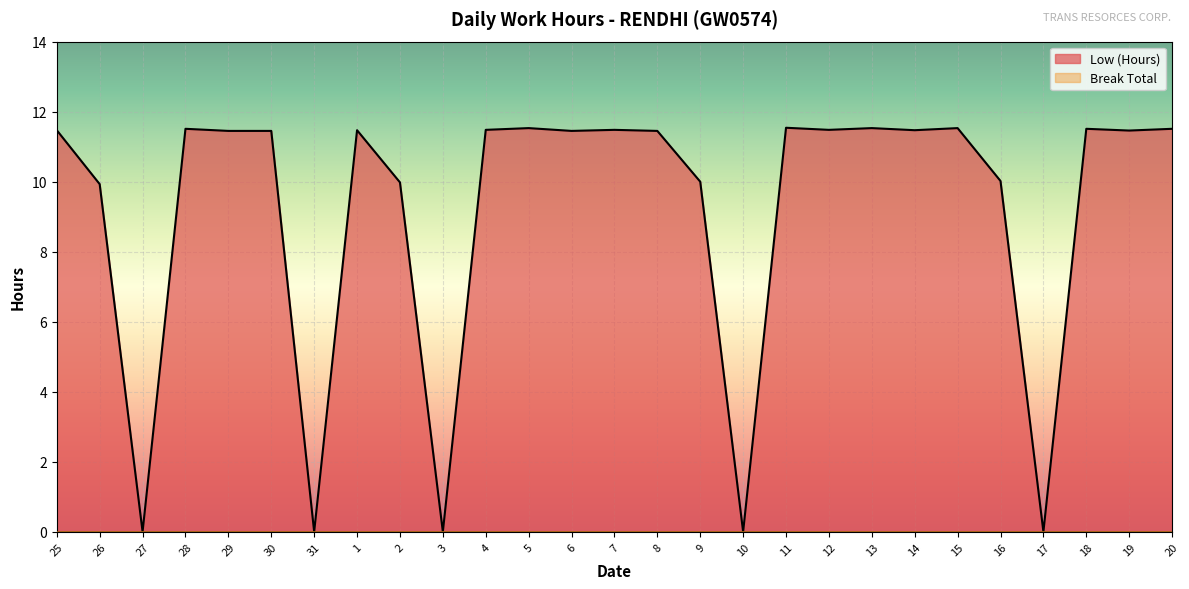

What is the label of the 17th point from the right?

4